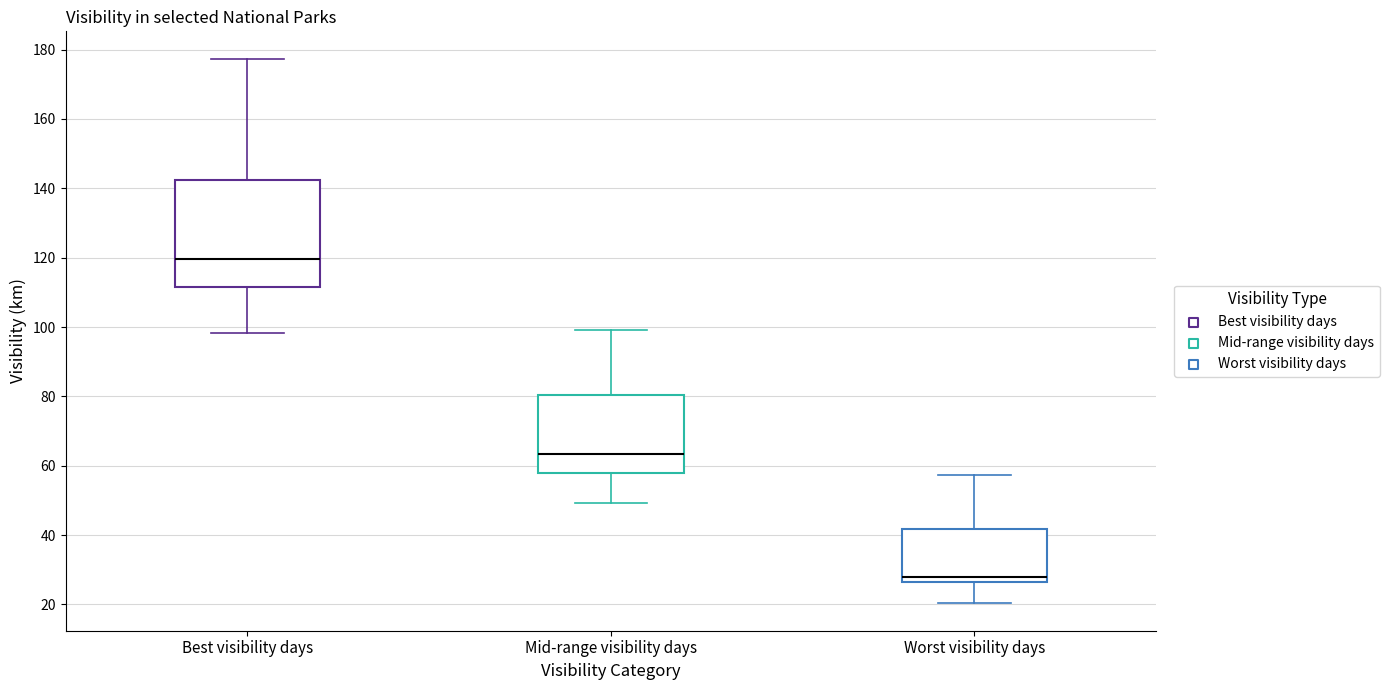

Reading left to right, read every box against the y-axis: the position of its median line, the range the box covers, and the ends of its whiskers. The values are not printed on the chart, so give them approximately, as read against the axis.

Best visibility days: median 120, box 112 to 142, whiskers 98 to 178
Mid-range visibility days: median 64, box 58 to 80, whiskers 50 to 100
Worst visibility days: median 28, box 26 to 42, whiskers 20 to 58